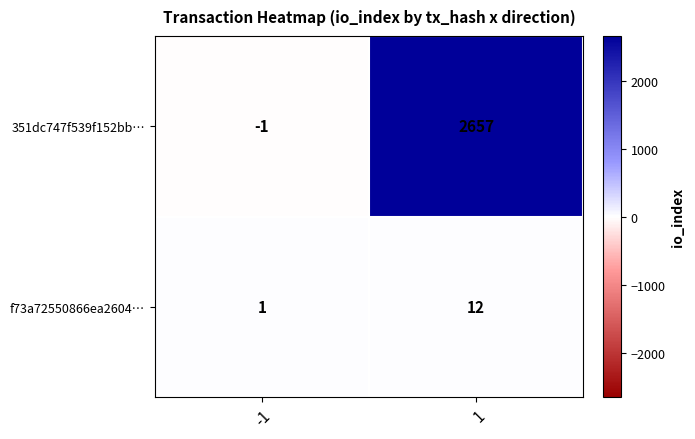

At how many categories does at least one series exceed 1843?

1